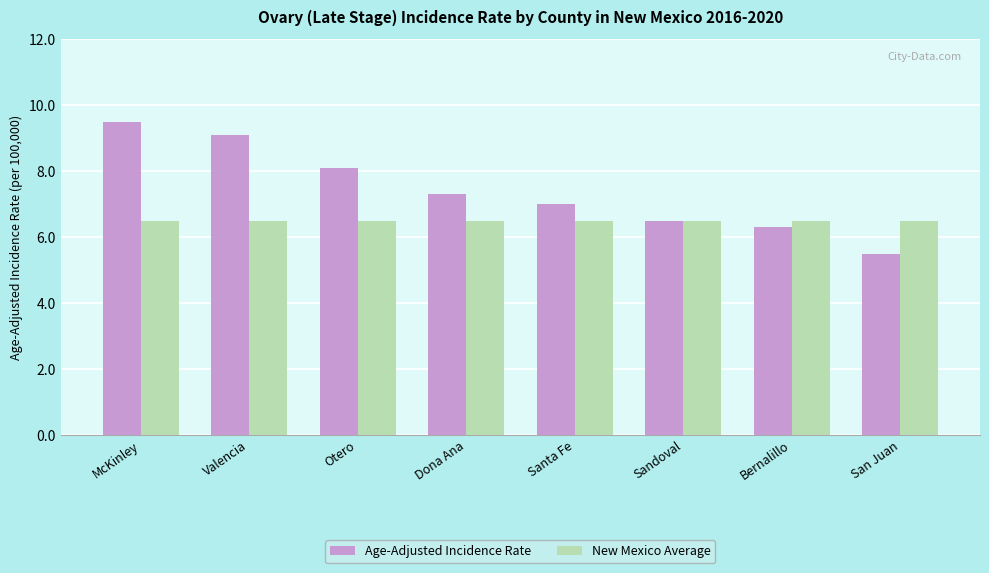

Rank the series by their maximum value, from highest to lowest.

Age-Adjusted Incidence Rate, New Mexico Average